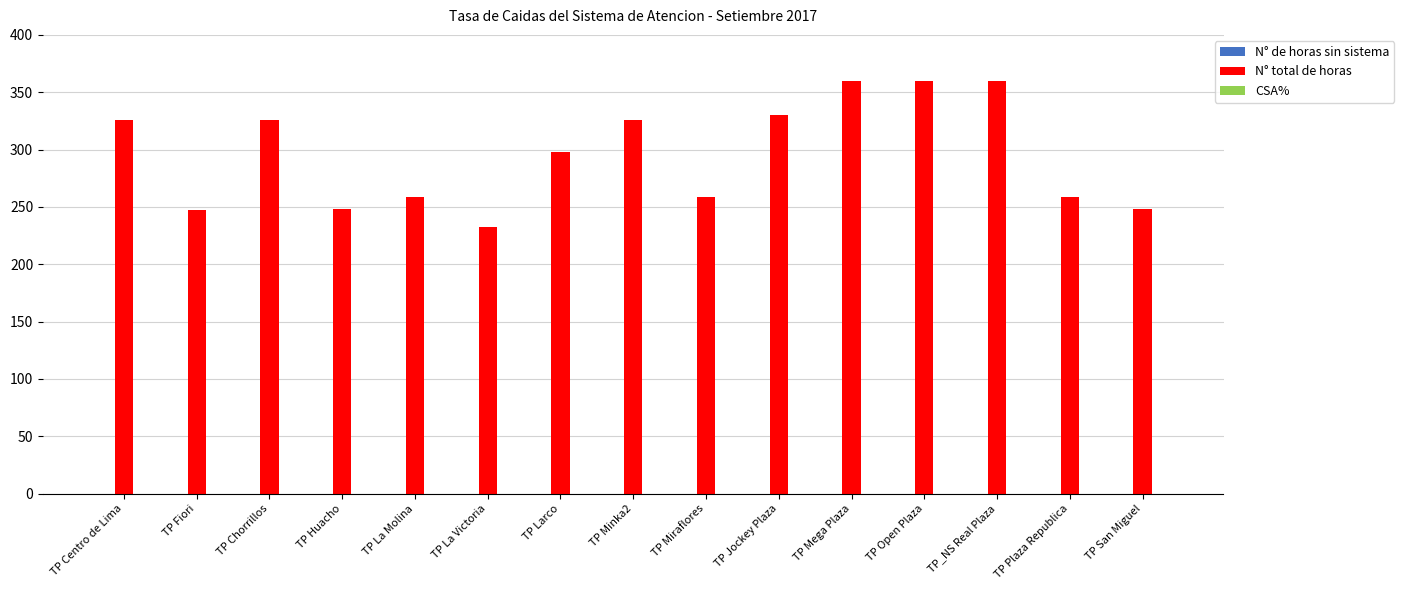

What is the maximum value shown in the chart?

360.0